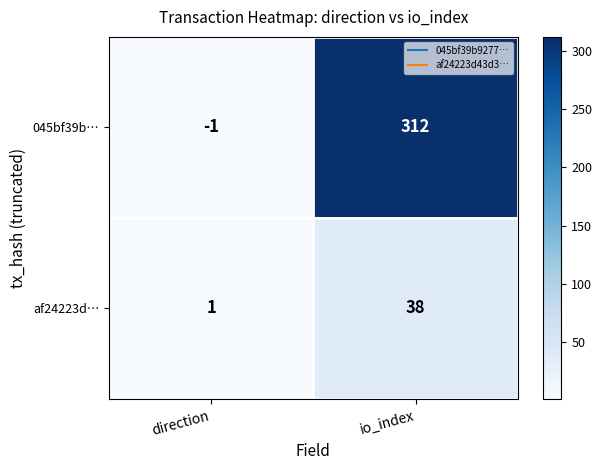

Which label corresponds to the largest value in the chart?

io_index